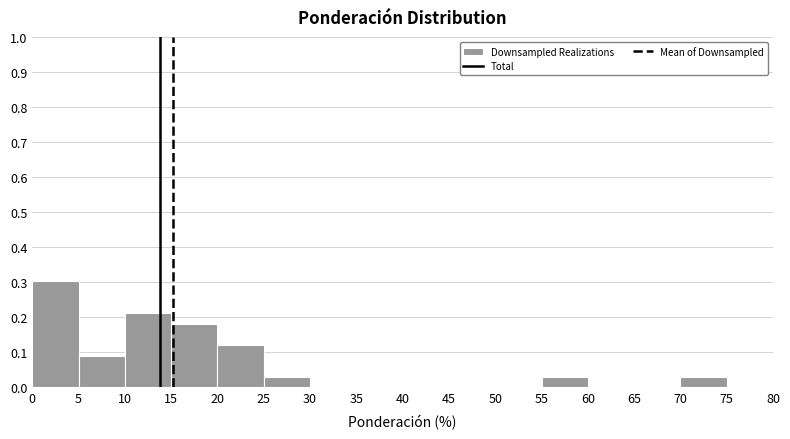

Reading left to right, list every bar in this chart as the range it spans on the x-axis followed by its height. The values are not printed on the chart, so give them approximately, as read against the axis.

0 to 5: 0.30
5 to 10: 0.09
10 to 15: 0.21
15 to 20: 0.18
20 to 25: 0.12
25 to 30: 0.03
30 to 35: 0
35 to 40: 0
40 to 45: 0
45 to 50: 0
50 to 55: 0
55 to 60: 0.03
60 to 65: 0
65 to 70: 0
70 to 75: 0.03
75 to 80: 0